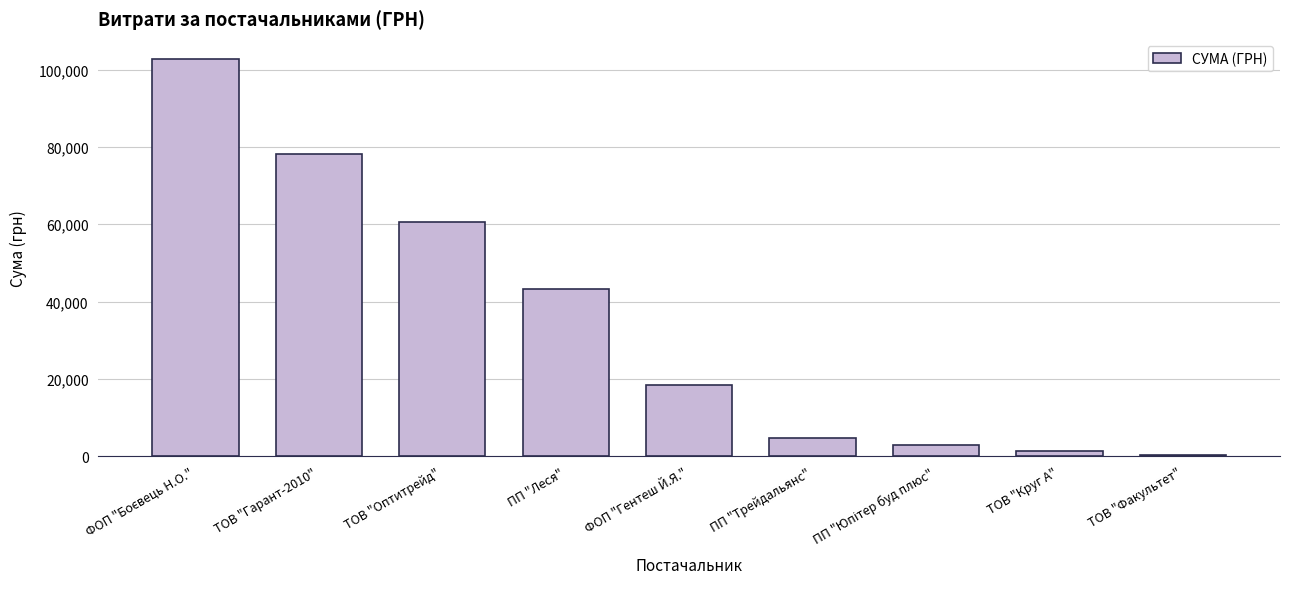

Reading left to right, extract all data points from this chart.

102800.0	78216.2	60566.0	43165.0	18337.0	4749.0	2970.0	1442.9	415.0